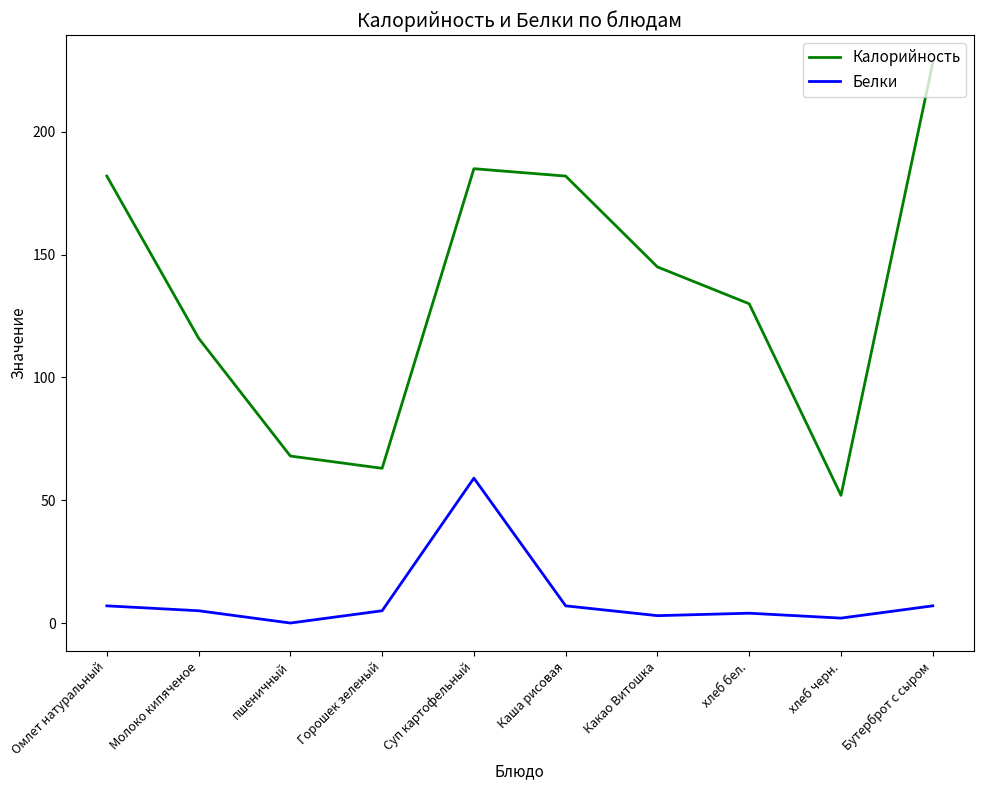

How many lines are shown in the chart?

2